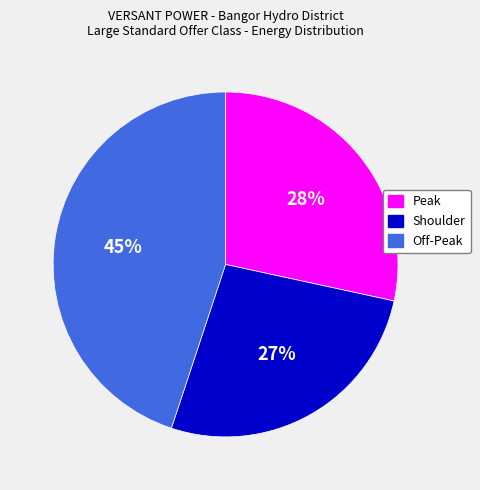

Which has a higher value, Shoulder or Peak?

Peak